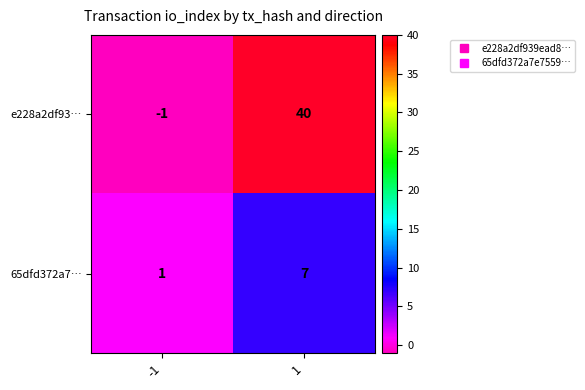

What is the sum of the e228a2df93… values at 1 and -1?

39